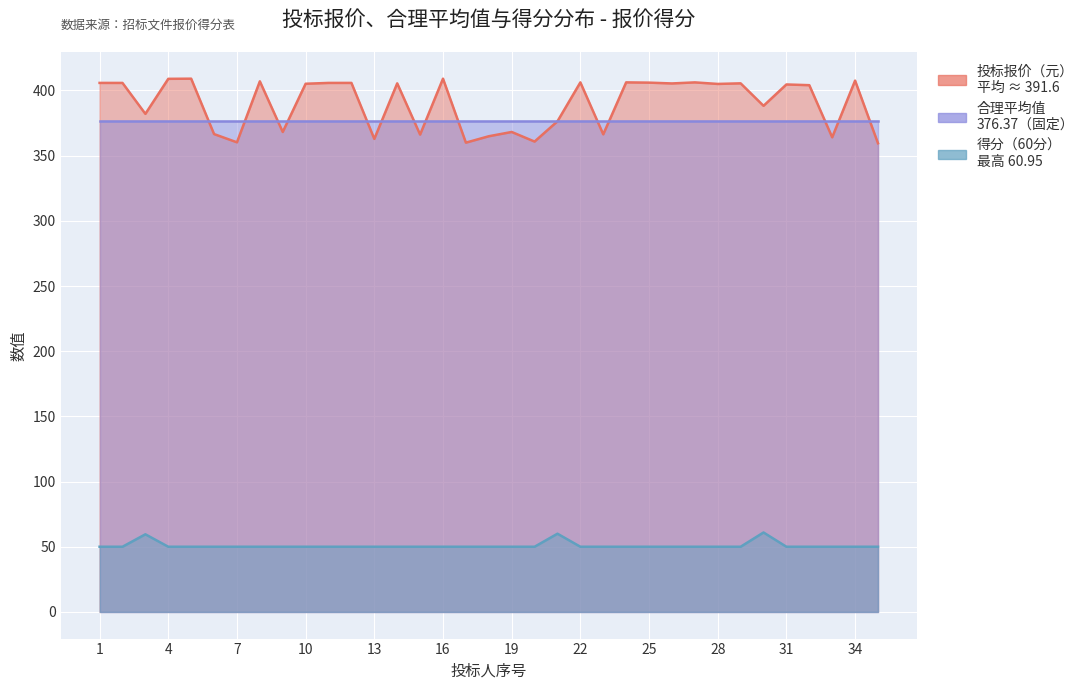

At which category does the chart reach its peak across all series?

16